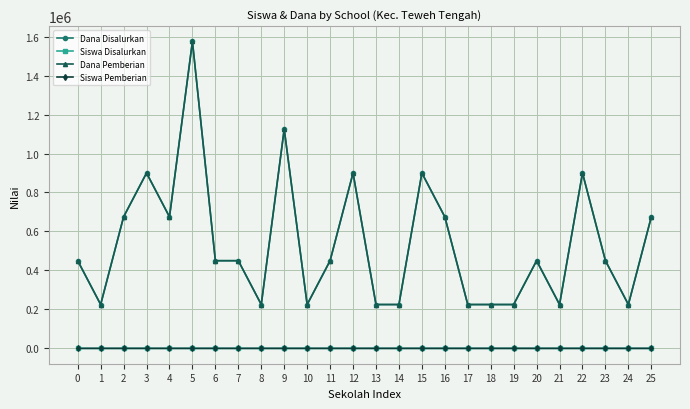

The Siswa Pemberian series shows 1 at 11. True or false?

False